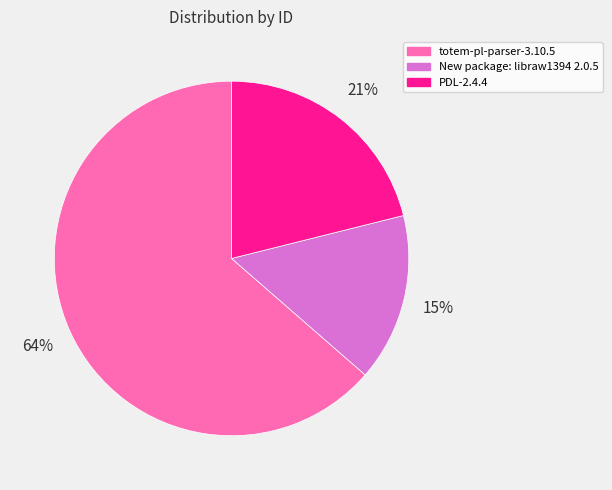

To the nearest percent, what is the difference between the PDL-2.4.4 and New package: libraw1394 2.0.5 slice percentages?

6%